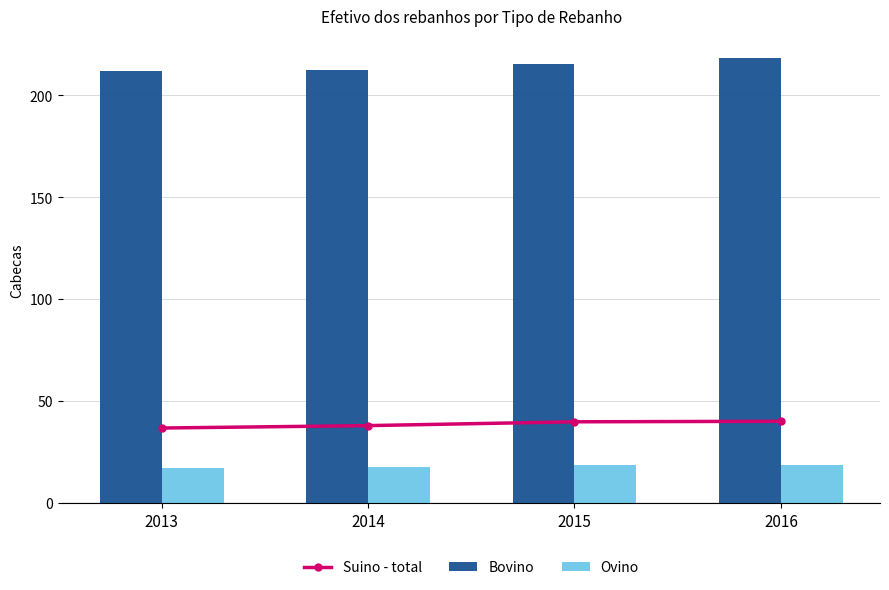

What are all the series names shown in the legend?

Suino - total, Bovino, Ovino